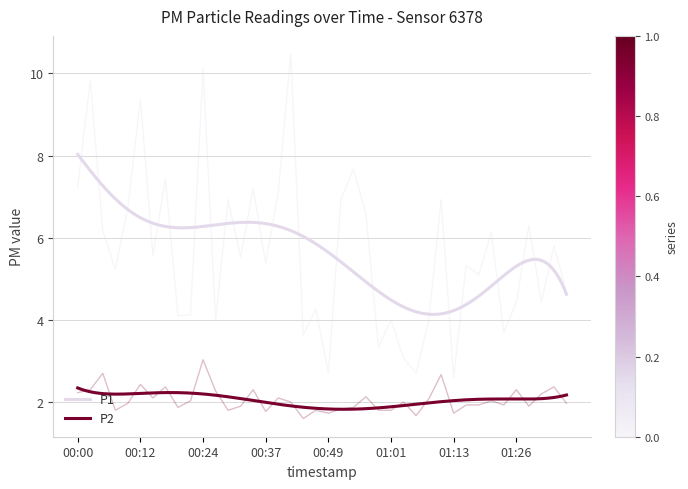

What is the spread (max minus min) of values at 00:49?

1.0